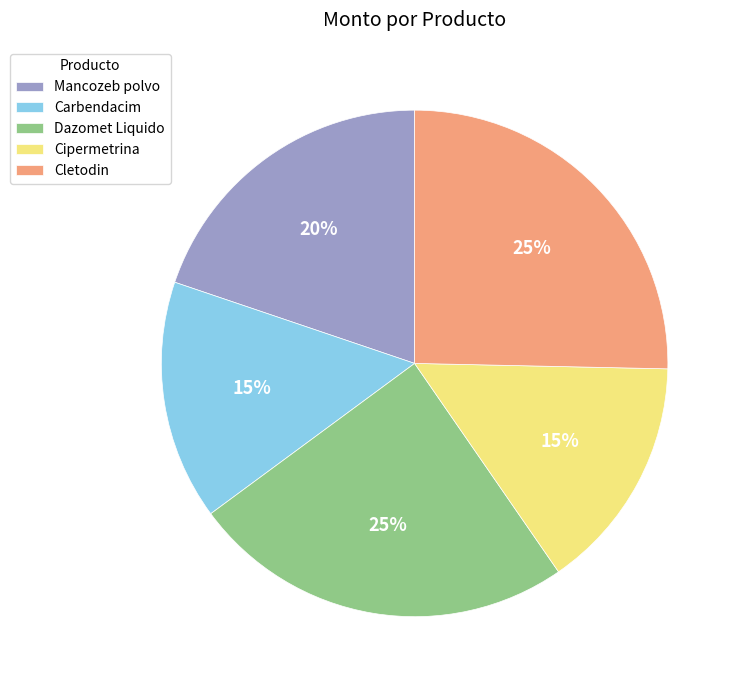

What is the ratio of the value at Cipermetrina to the value at Mancozeb polvo?

0.8